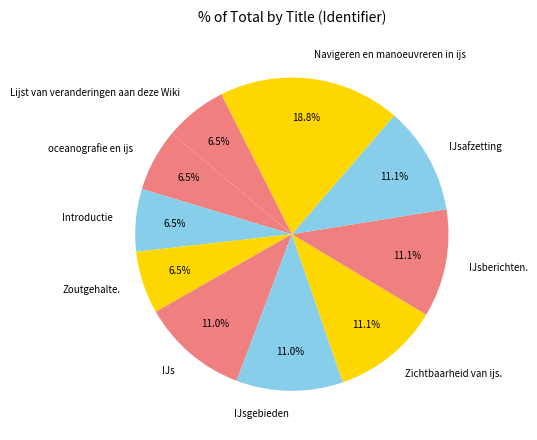

What is the largest slice in the pie chart?

Navigeren en manoeuvreren in ijs